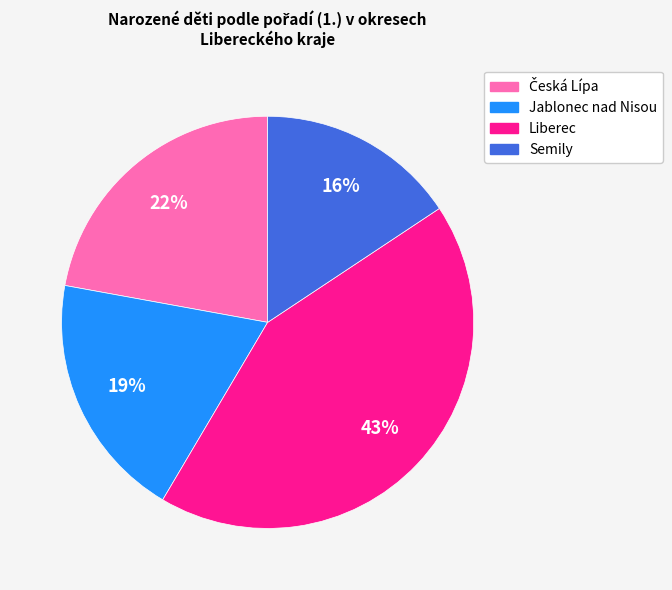

To the nearest percent, what is the average slice percentage?

25%